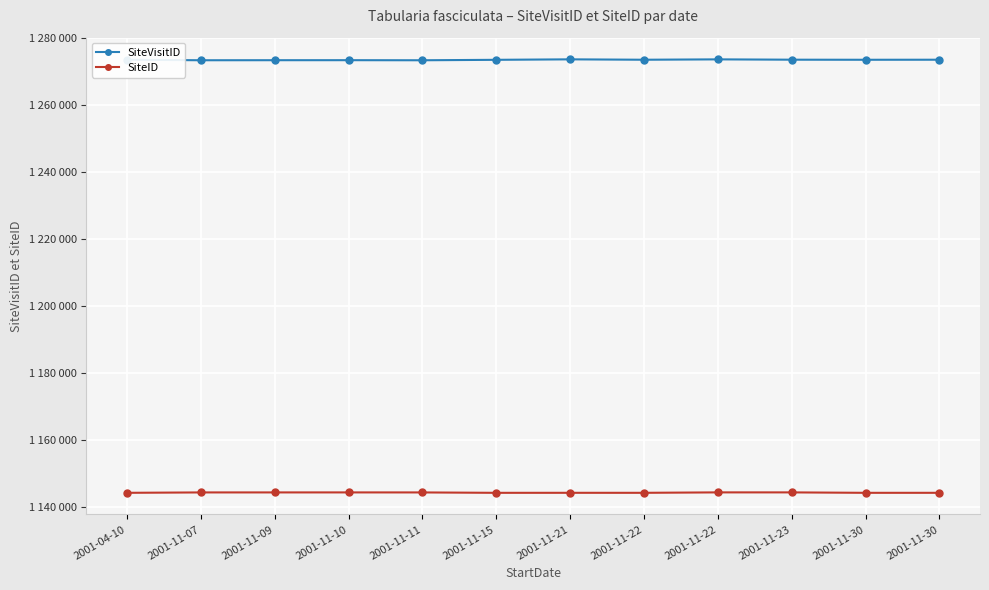

Reading right to left, transcribe all the data shown in this chart.

SiteVisitID: 2001-11-30=1273482	2001-11-30=1273466	2001-11-23=1273489	2001-11-22=1273587	2001-11-22=1273475	2001-11-21=1273594	2001-11-15=1273452	2001-11-11=1273317	2001-11-10=1273342	2001-11-09=1273335	2001-11-07=1273321	2001-04-10=1273472
SiteID: 2001-11-30=1144281	2001-11-30=1144278	2001-11-23=1144406	2001-11-22=1144409	2001-11-22=1144280	2001-11-21=1144283	2001-11-15=1144277	2001-11-11=1144394	2001-11-10=1144400	2001-11-09=1144398	2001-11-07=1144395	2001-04-10=1144280